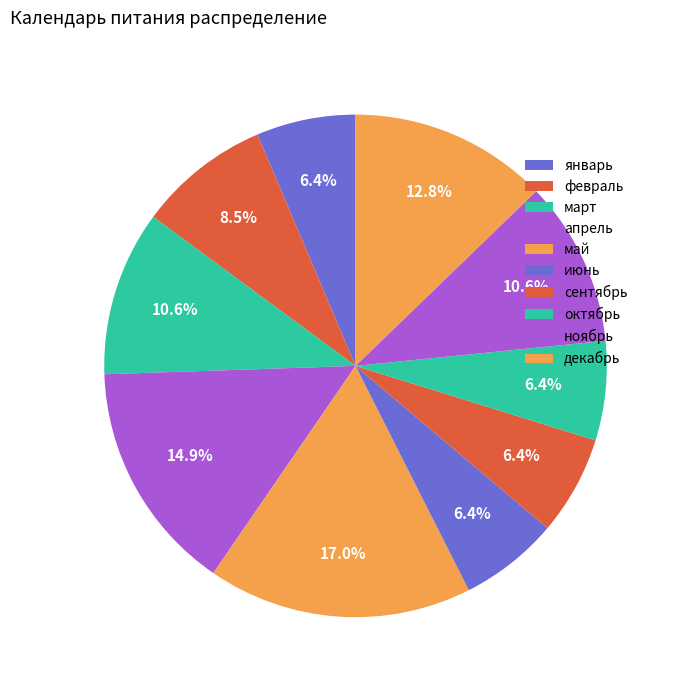

To the nearest percent, what percentage of the pie is ноябрь?

12%